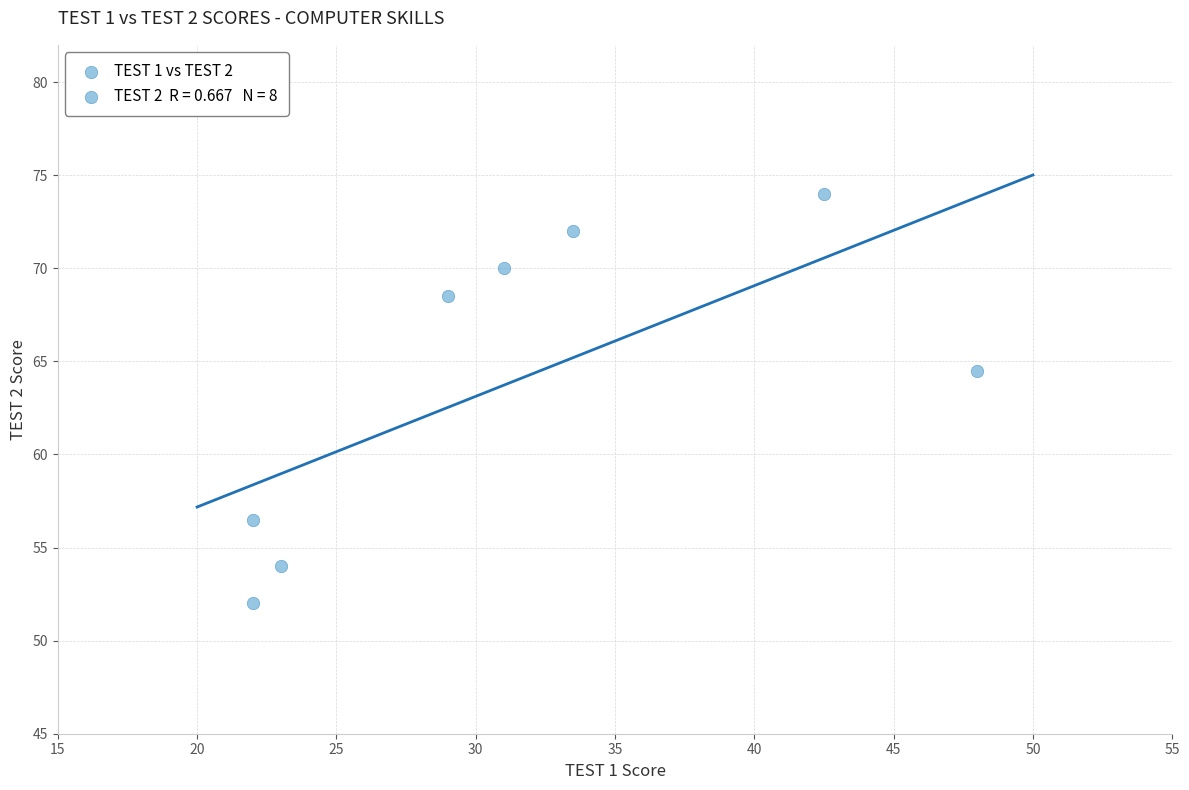

What is the average Y value?

63.9